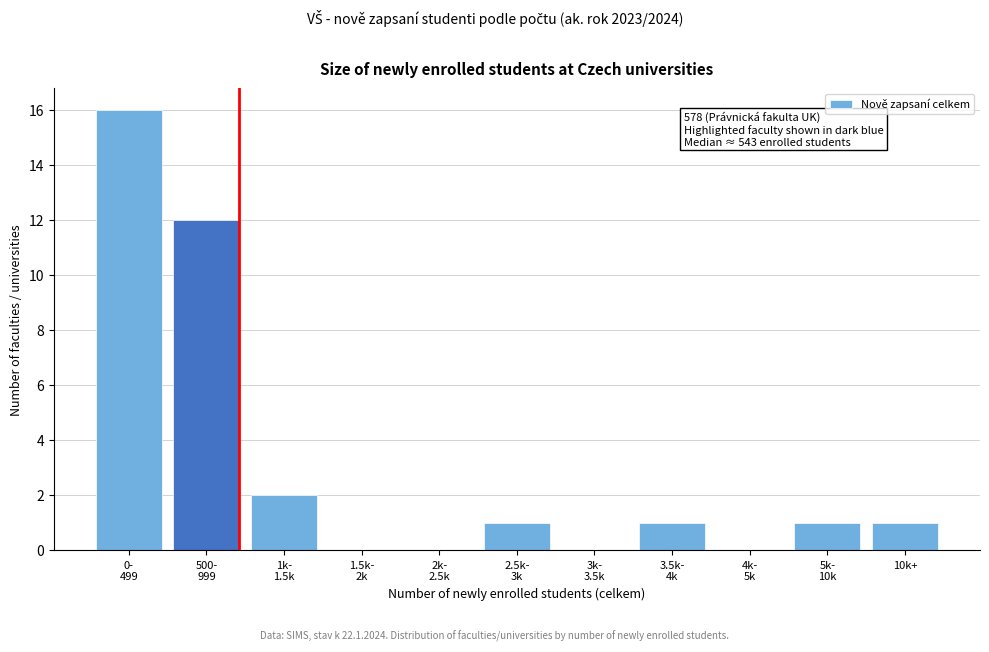

What is the maximum value shown in the chart?

16